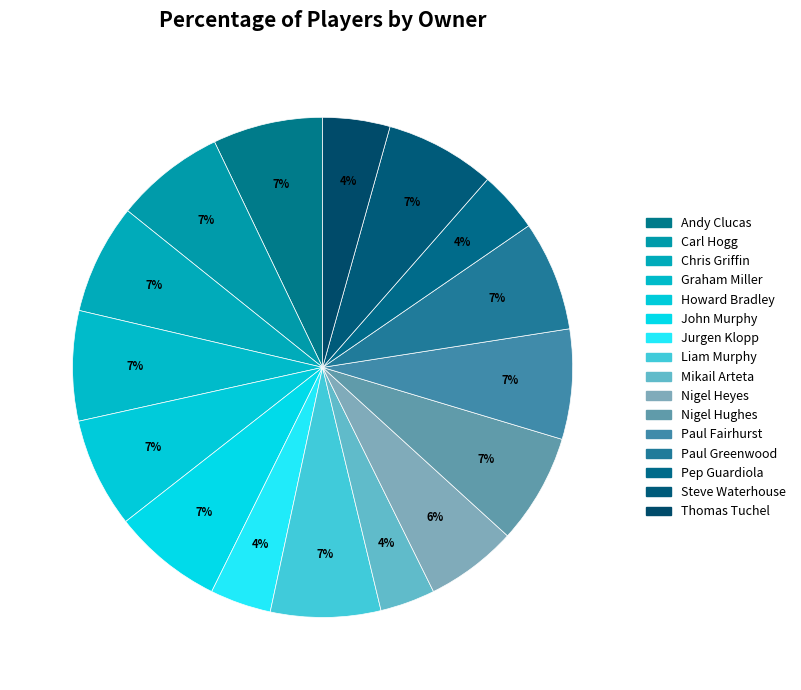

True or false: Carl Hogg accounts for 1% of the total.

False